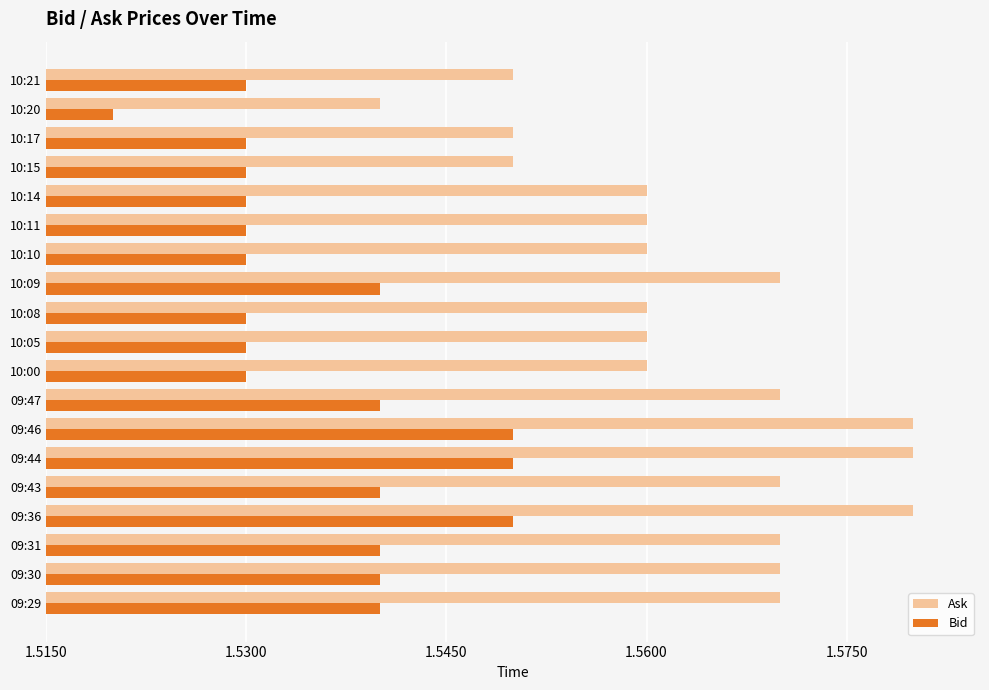

True or false: Bid has a value of 1.0 at 09:47.

False